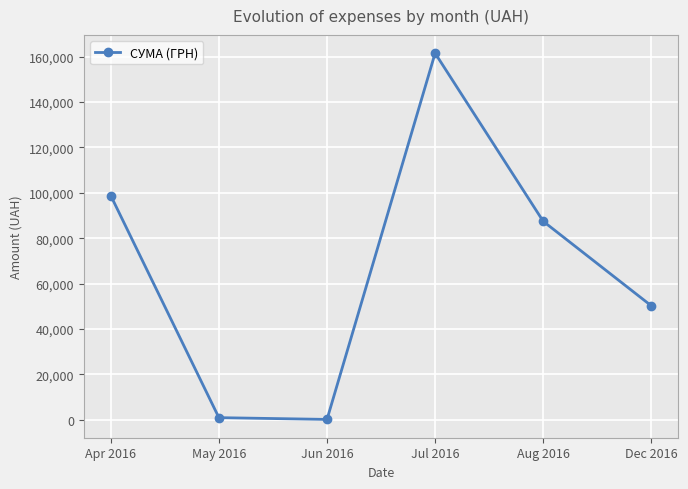

What is the minimum value shown in the chart?

180.0